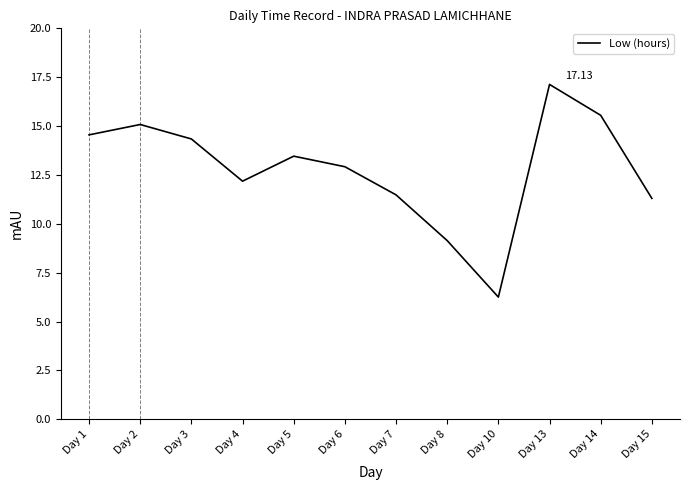

Rank the categories by value from highest to lowest.

Day 13, Day 14, Day 2, Day 1, Day 3, Day 5, Day 6, Day 4, Day 7, Day 15, Day 8, Day 10